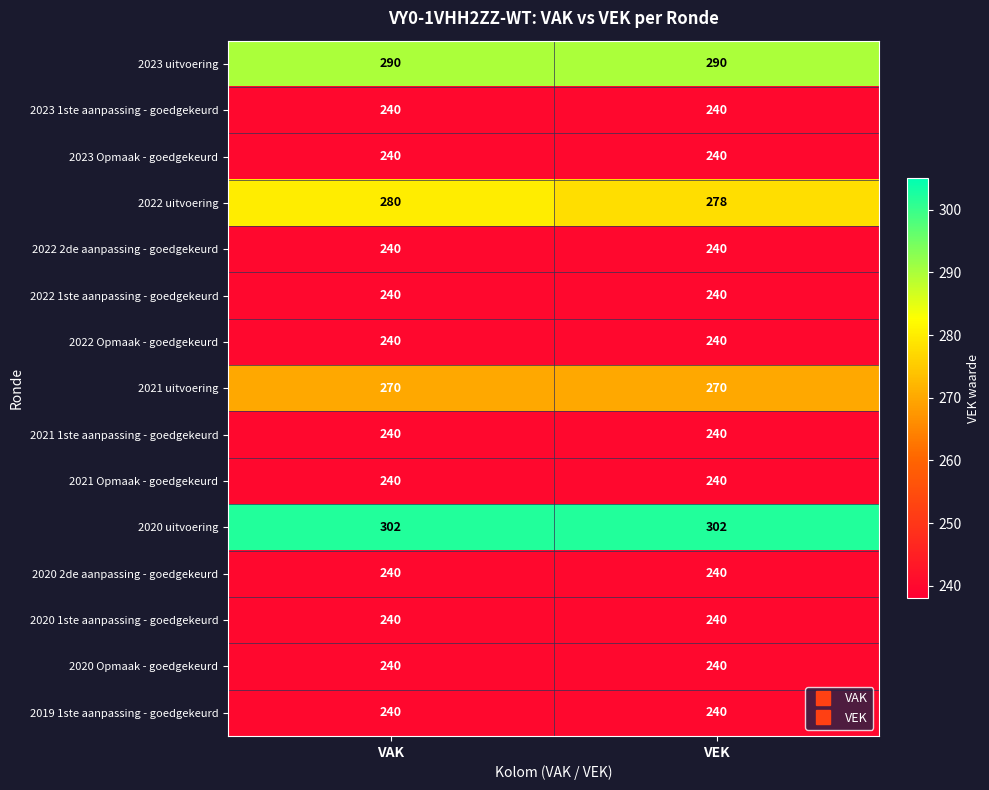

What is the minimum value shown in the chart?

240